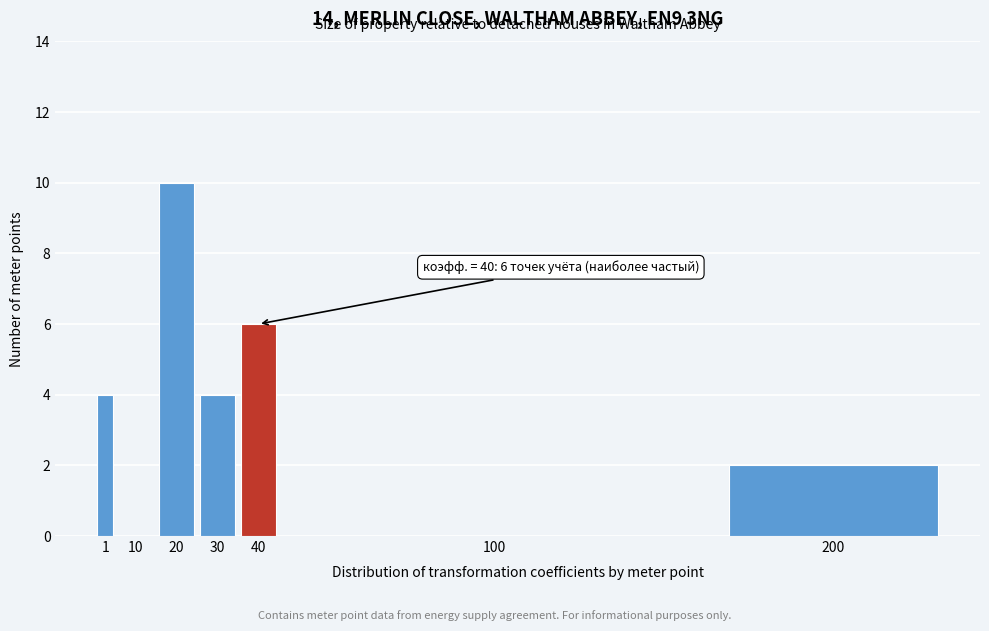

Reading left to right, extract all data points from this chart.

1=4	10=0	20=10	30=4	40=6	100=0	200=2